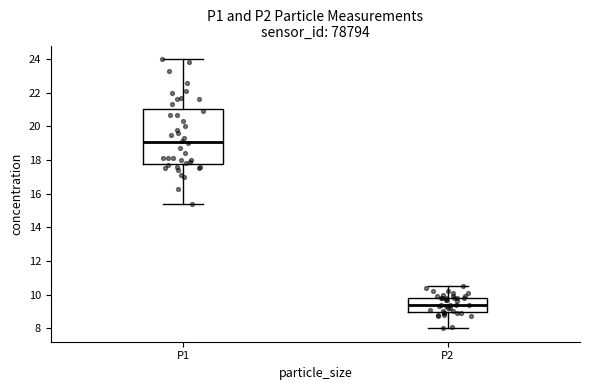

Where is the upper edge of the box for P1 on the y-axis? The values are not printed on the chart, so give them approximately, as read against the axis.

21.0